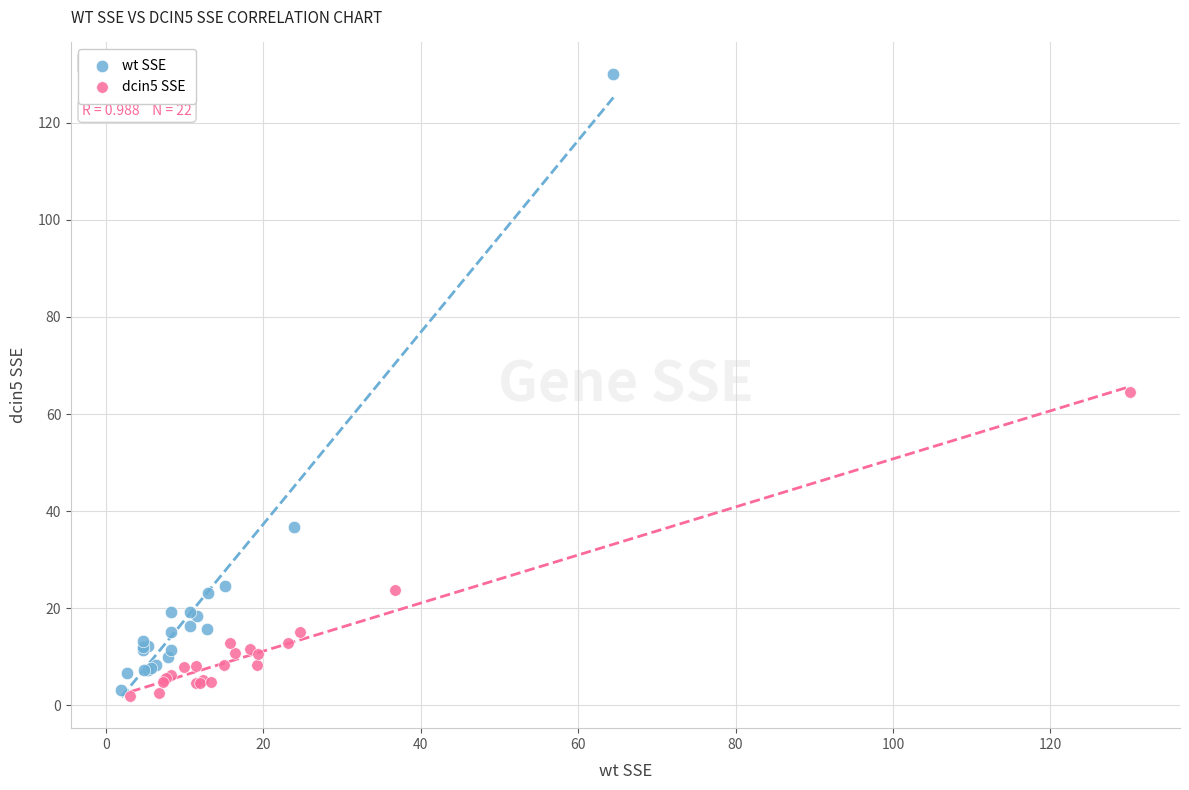

Which series reaches the maximum Y coordinate?

wt SSE